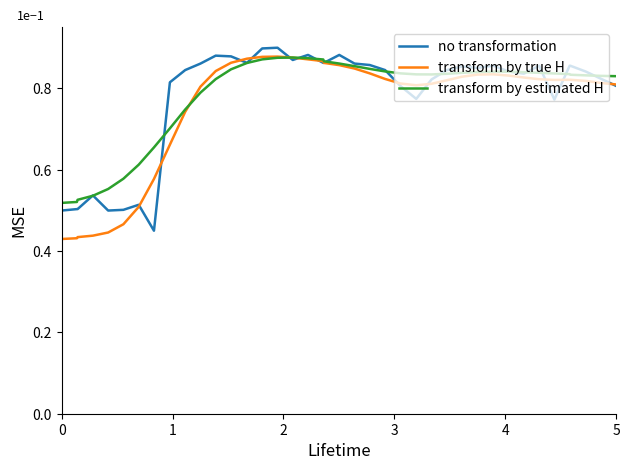

What is the value of the transform by true H point at the 23rd from the left?

0.8